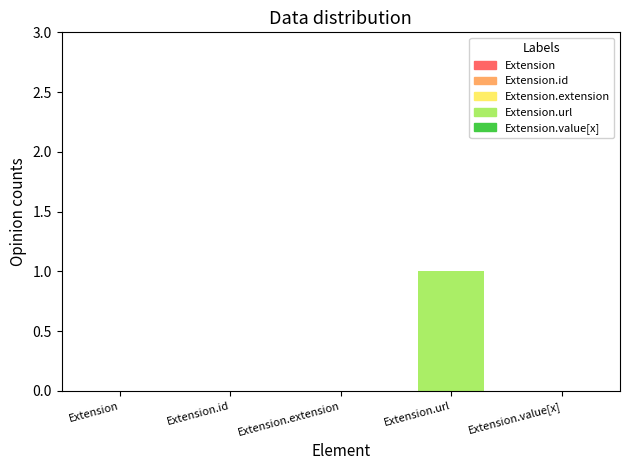

What is the sum of the Base Min values at Extension.url and Extension.value[x]?

1